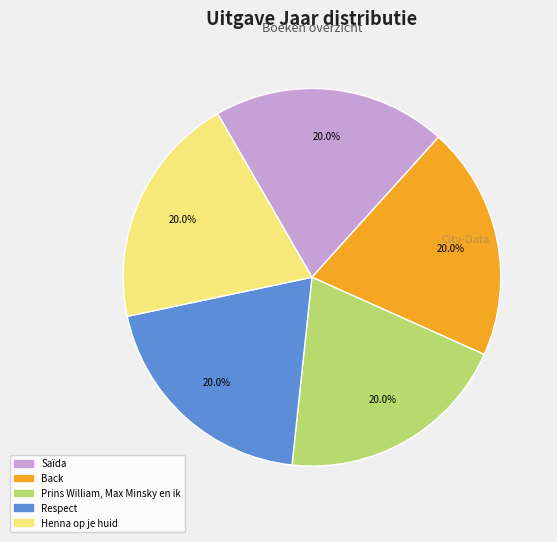

To the nearest percent, what is the average slice percentage?

20%